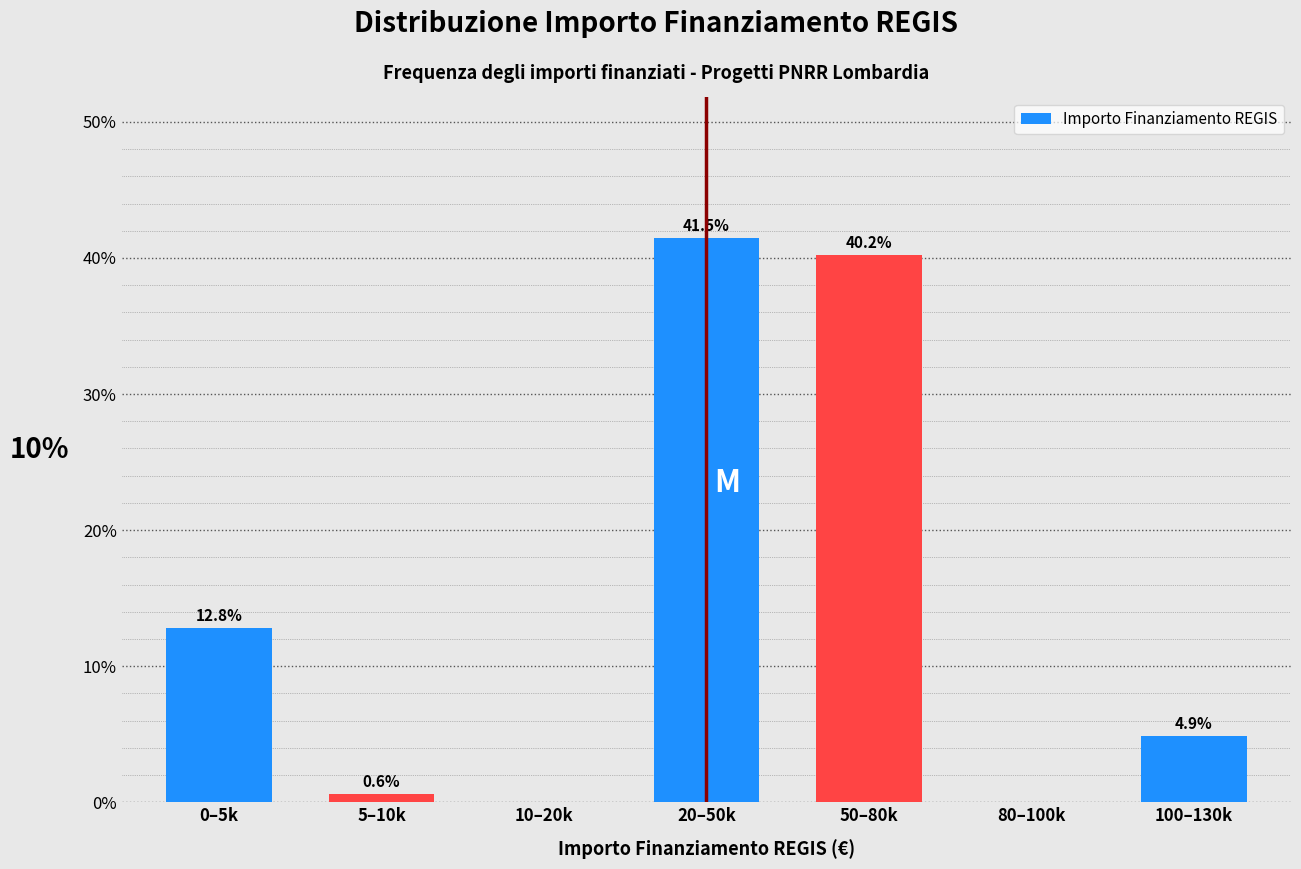

Reading left to right, list all the values displayed in this chart.

0–5k=12.8	5–10k=0.6	10–20k=0.0	20–50k=41.5	50–80k=40.2	80–100k=0.0	100–130k=4.9